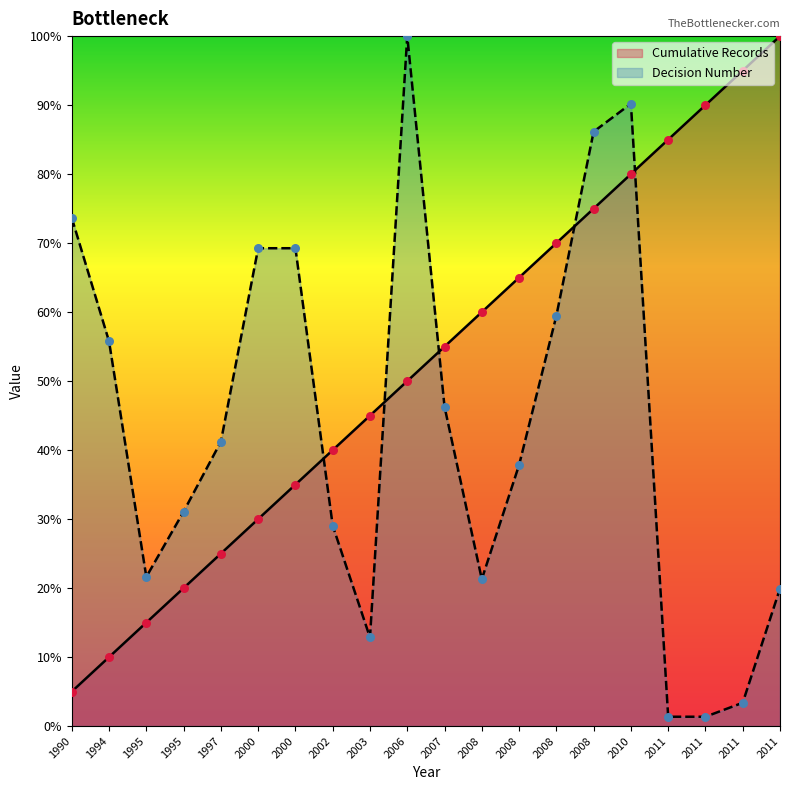

Which series has the largest Y range (max minus min)?

Decision Number